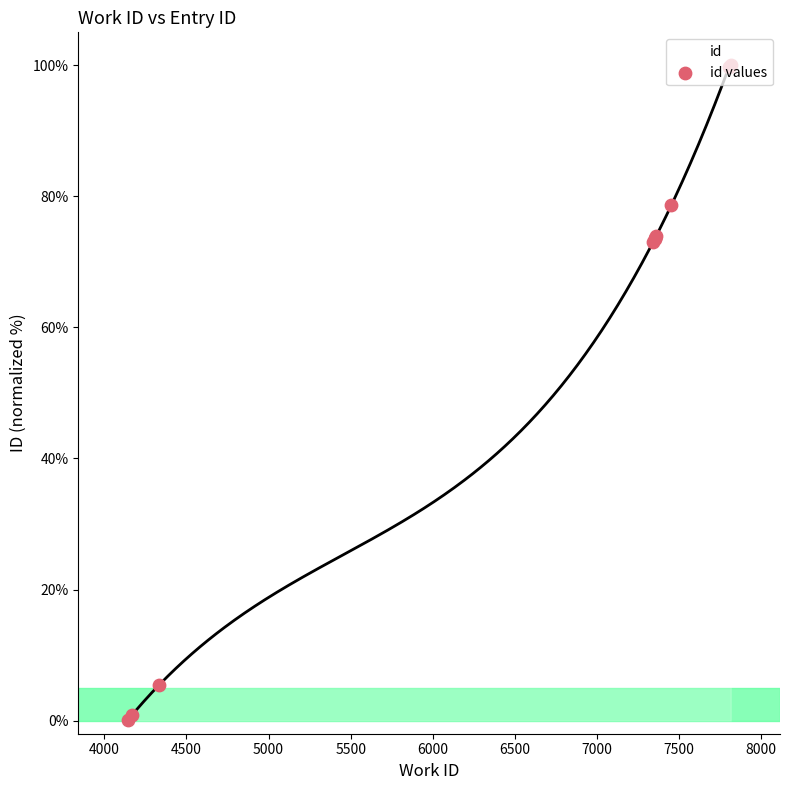

Between 6500 and 7500, which is larger?

7500